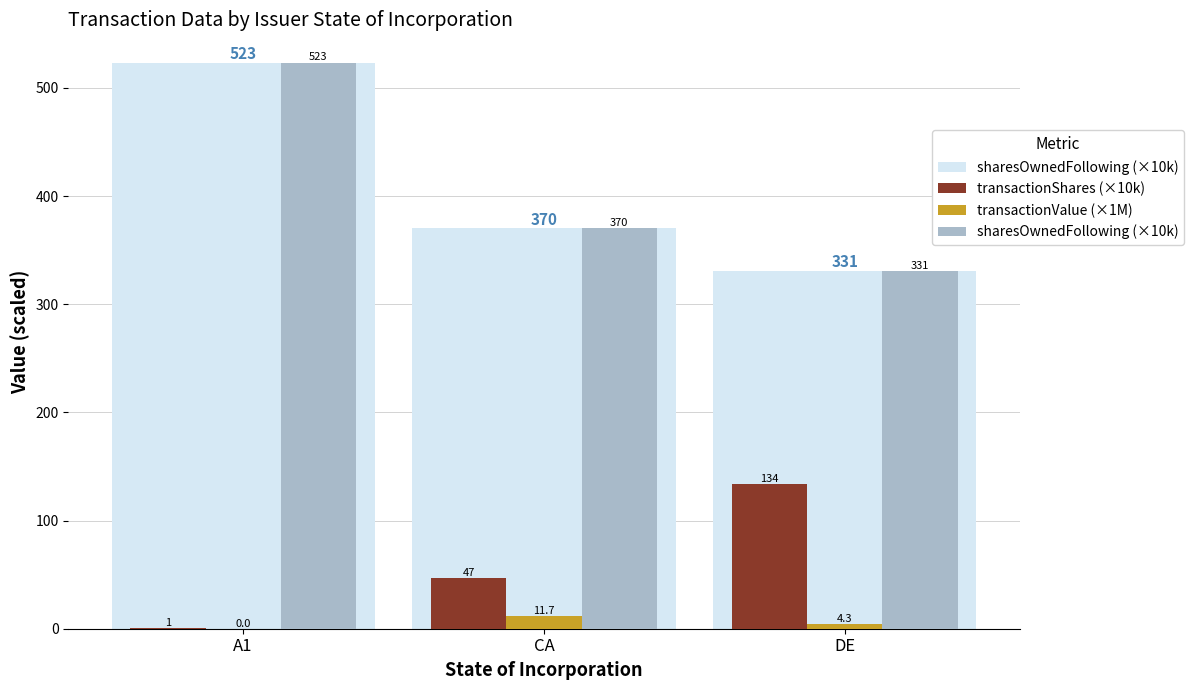

What position from the left is DE?

3